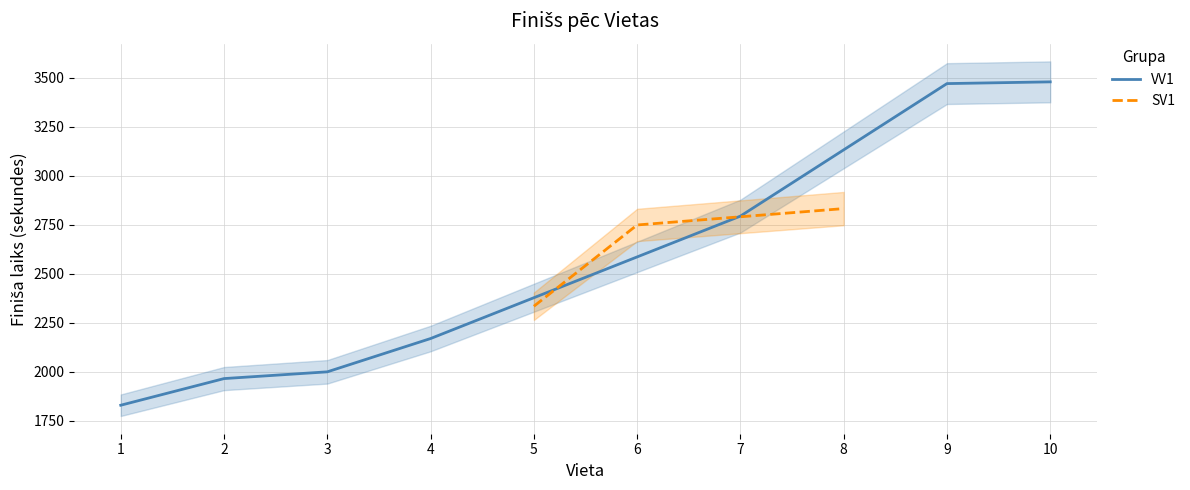

What is the highest value of the VV1 series?

3479.8